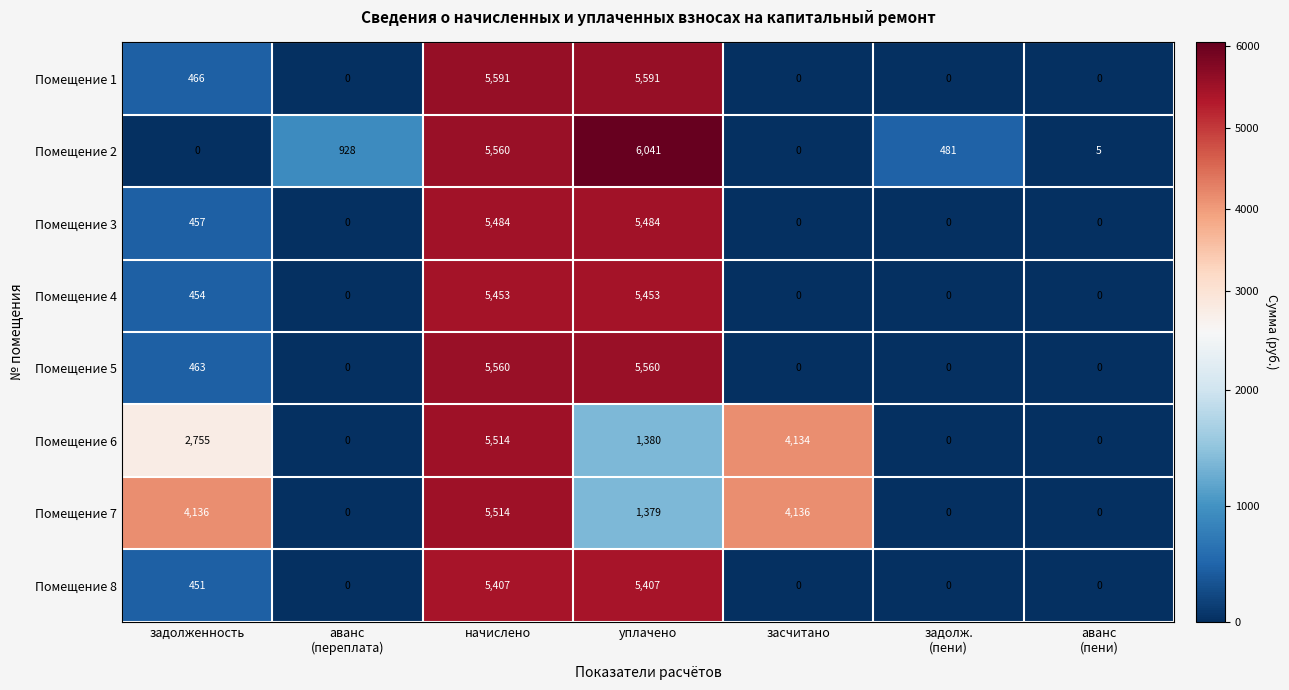

True or false: Помещение 8 has a value of 5407 at начислено.

True